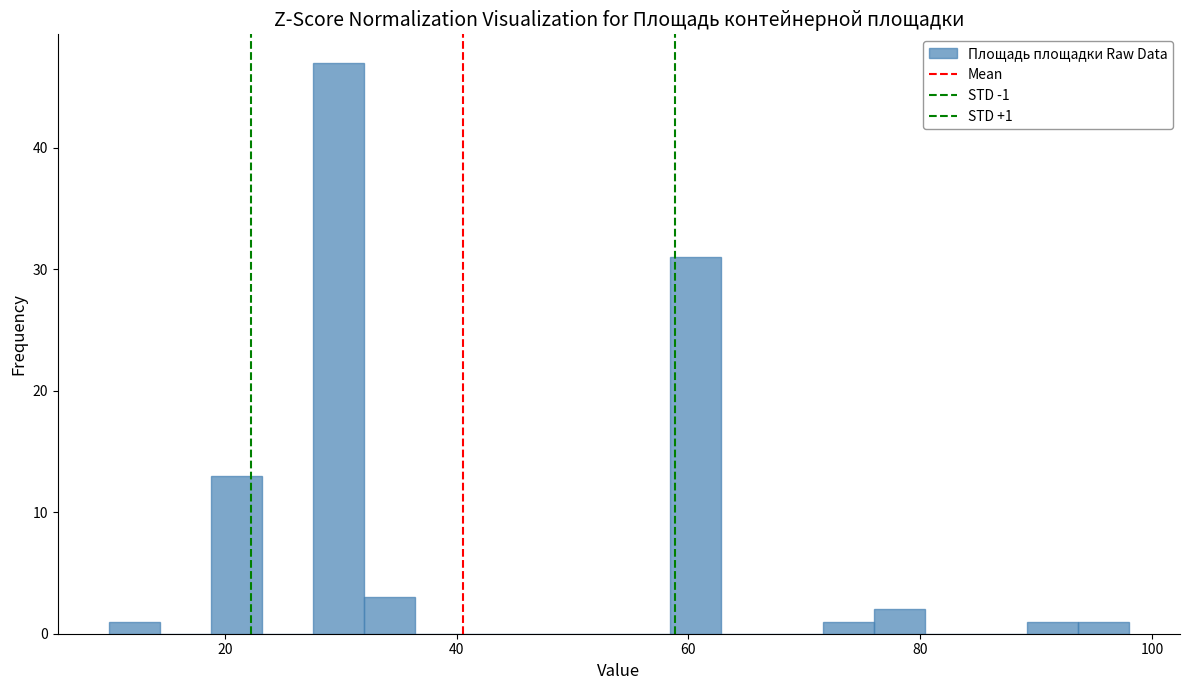

Read against the x-axis, roughly where is the centre of the tallest bar?

30